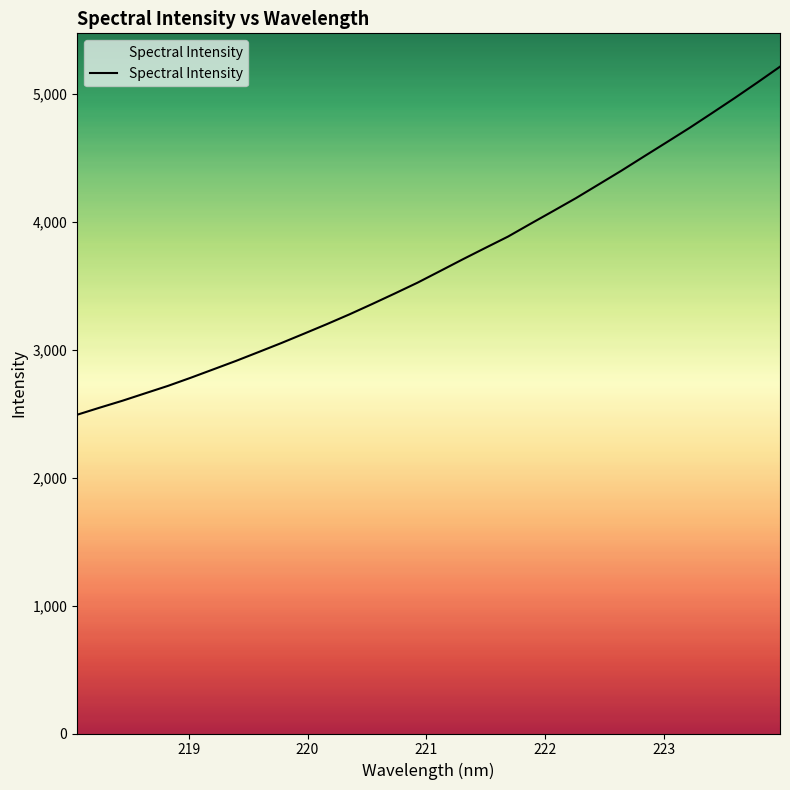

What is the difference between the maximum and minimum values?

2720.0